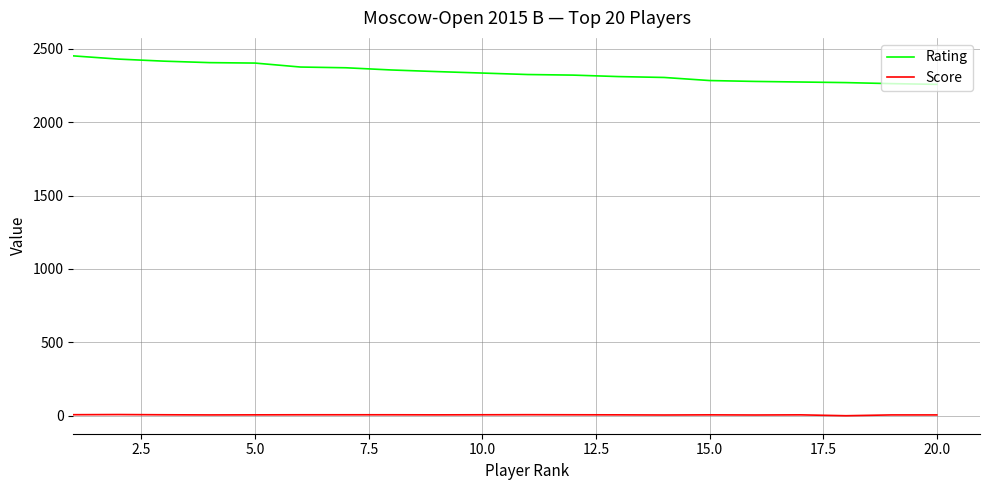

Which series has the largest range (max minus min)?

Rating